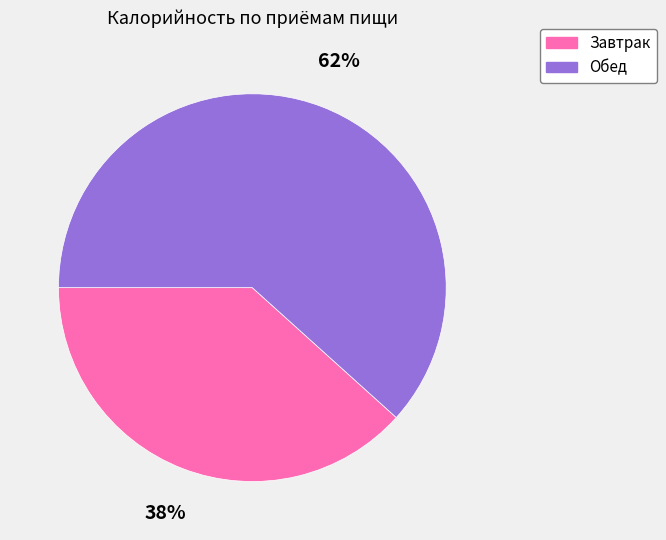

Do Завтрак and Обед together represent more than half of the pie?

Yes